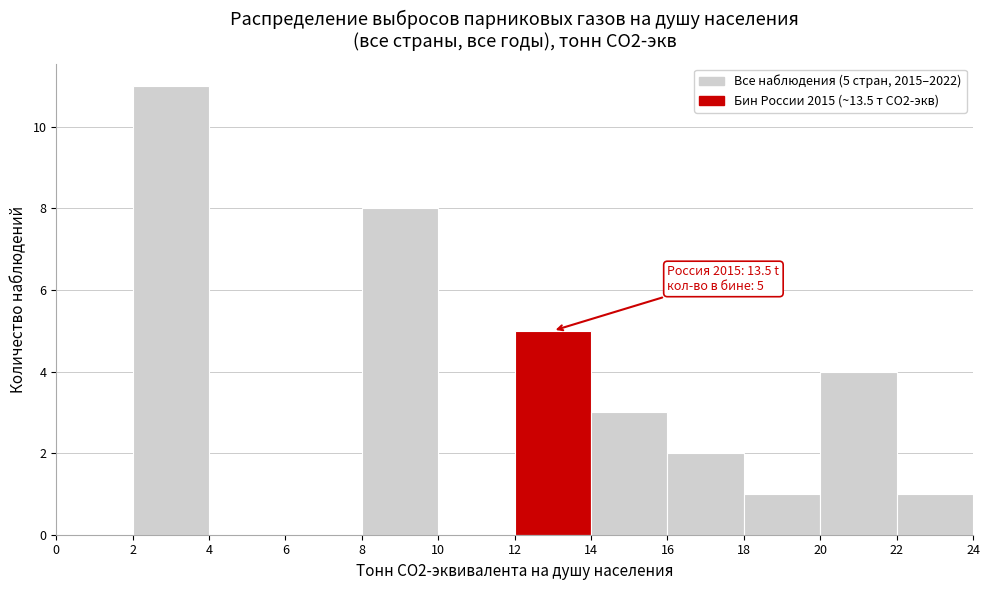

Which range on the x-axis has the tallest bar?

2 to 4